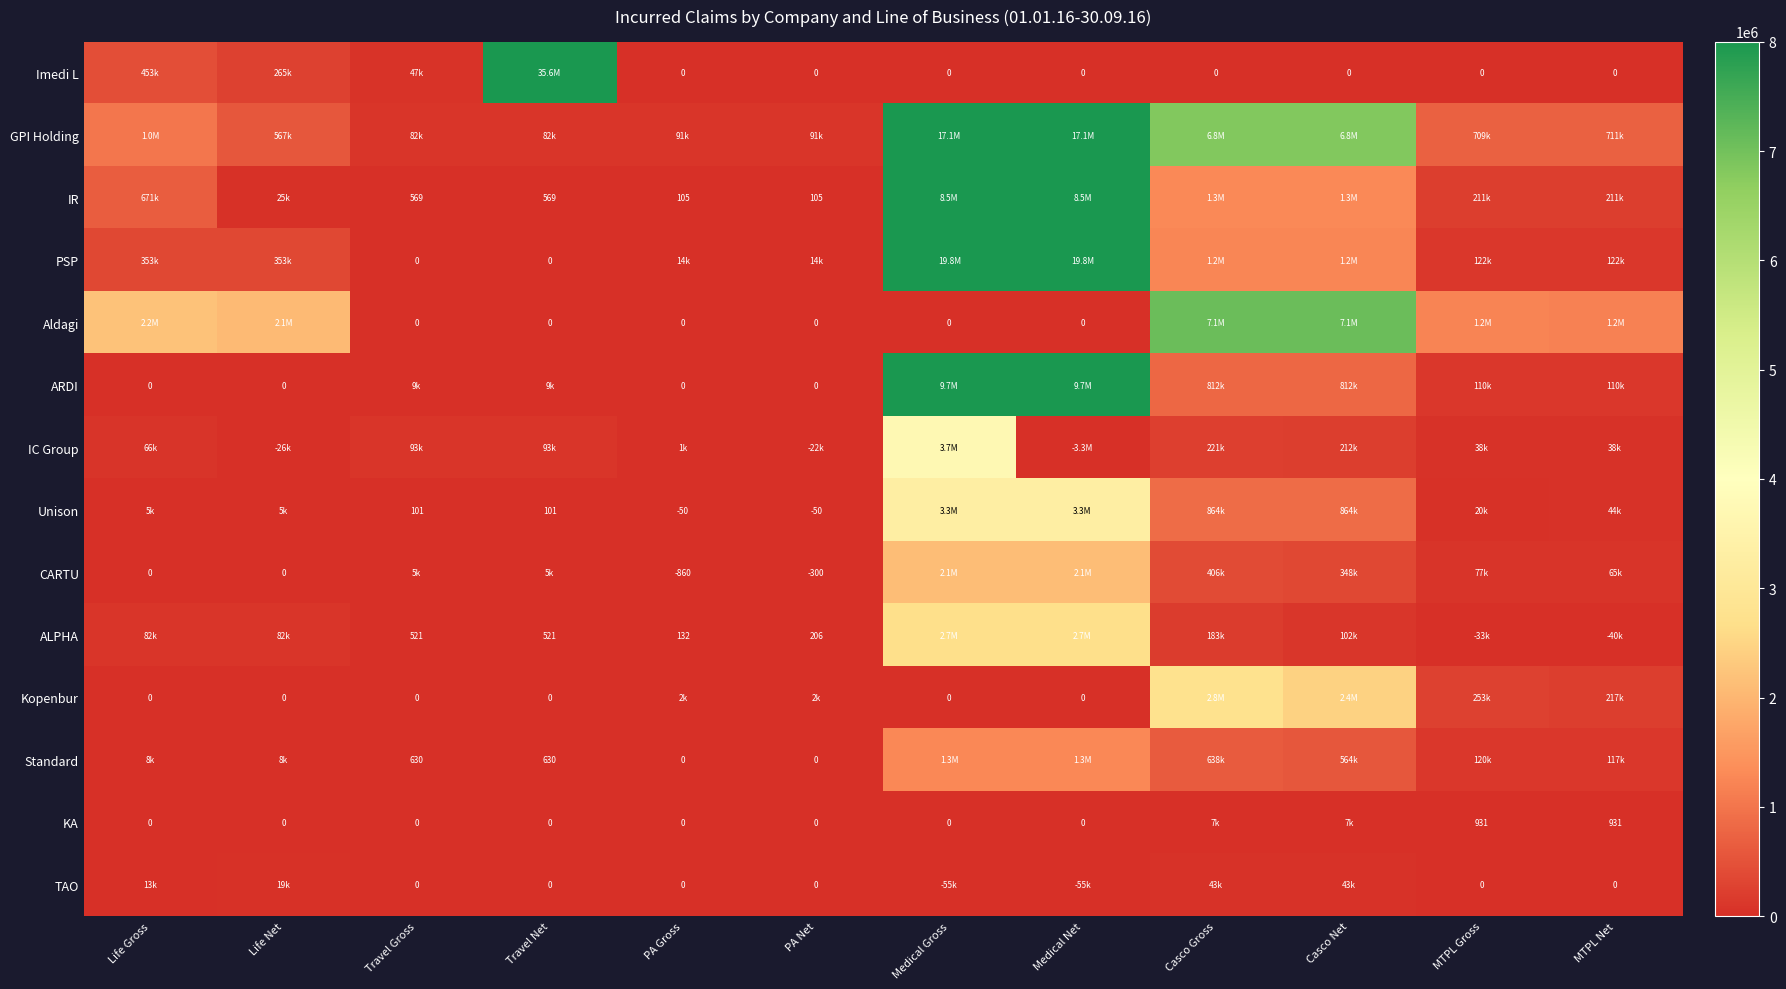

How many values in ALPHA are below zero?

2